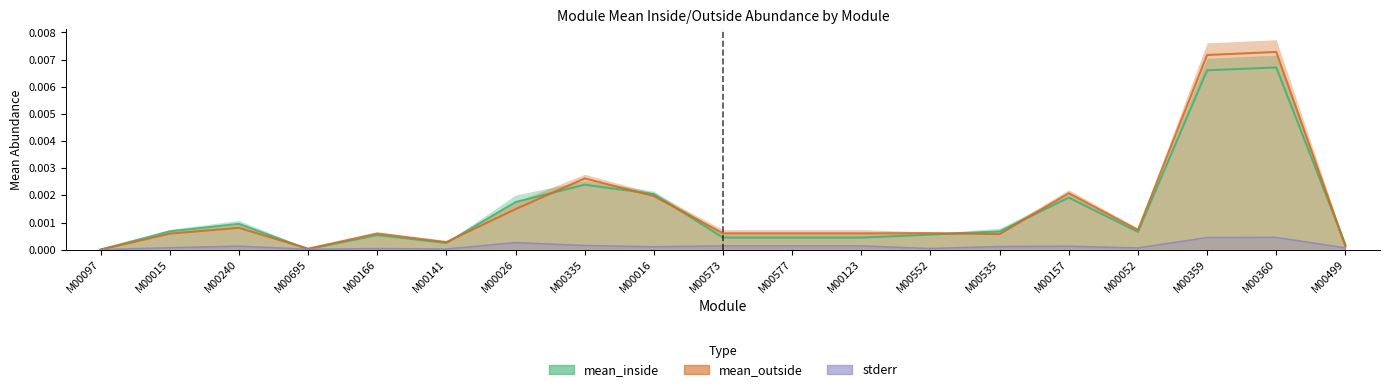

Where do stderr and mean_outside first cross each other?

M00097 and M00015